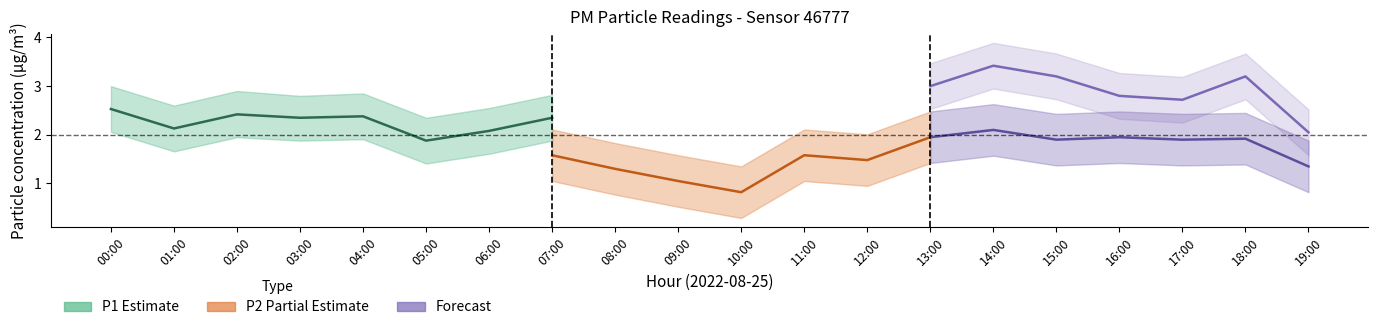

What is the minimum value shown in the chart?

0.3